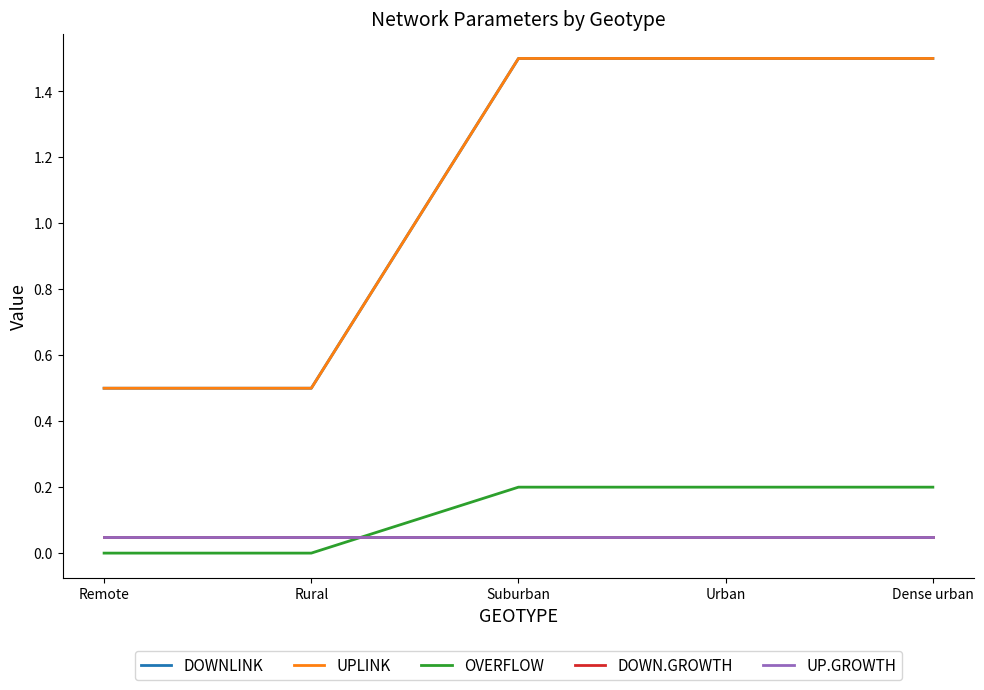

What is the difference between the highest and lowest values at Dense urban?

1.4